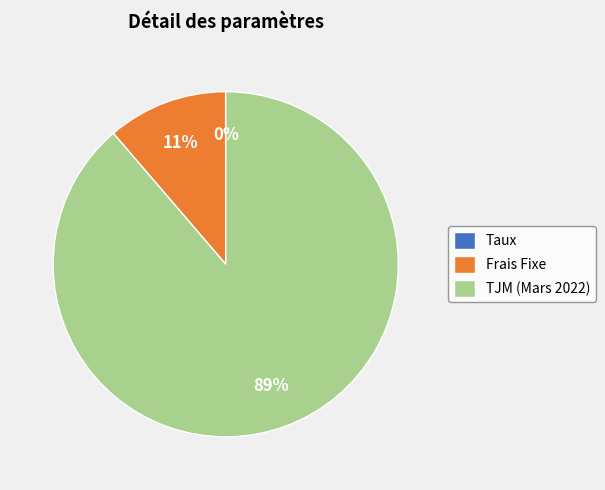

To the nearest percent, what portion does TJM (Mars 2022) represent?

89%